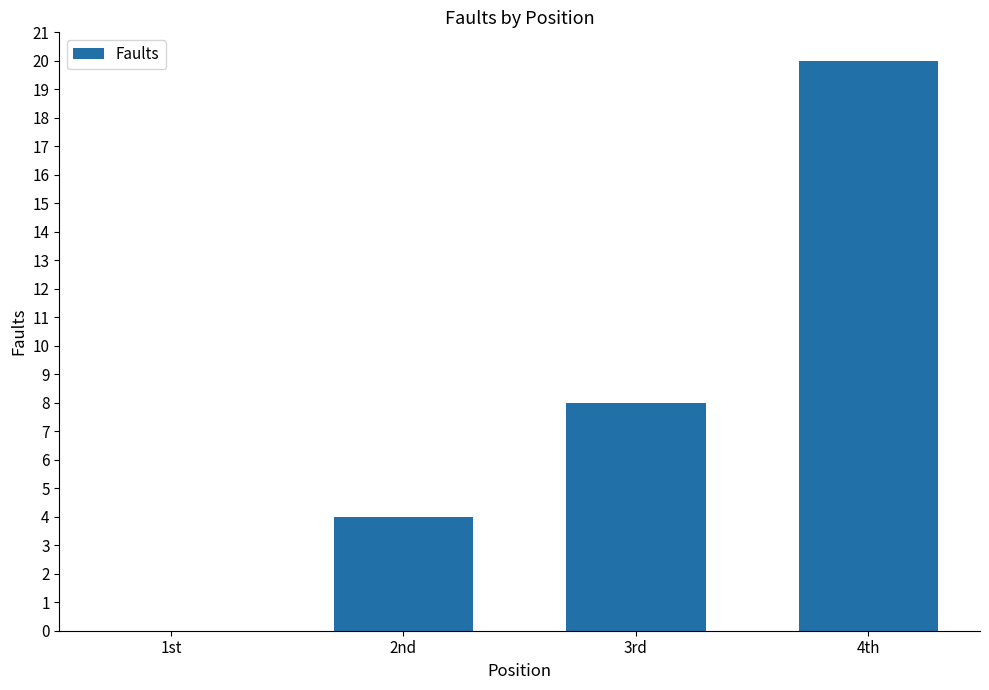

Is it true that the value at 3rd is 8?

True